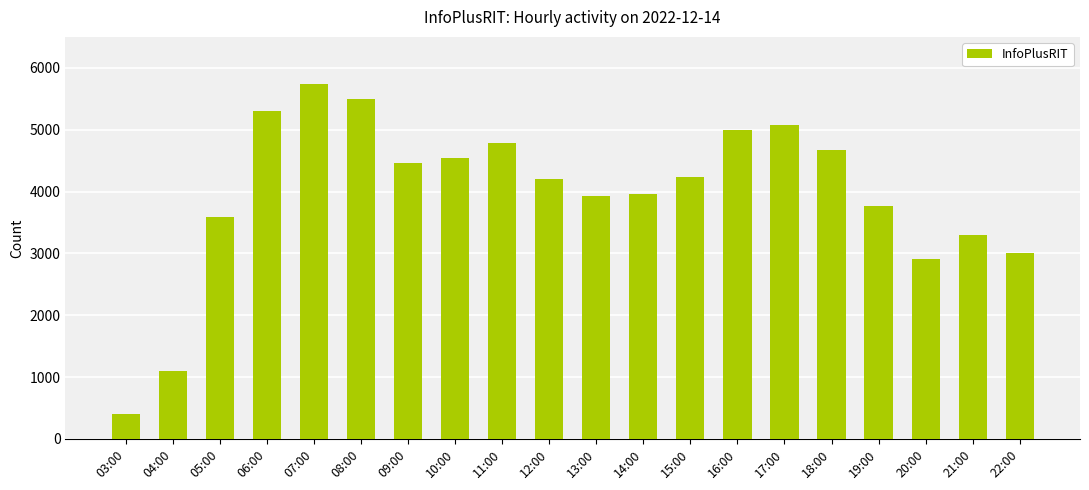

What is the maximum value shown in the chart?

5746